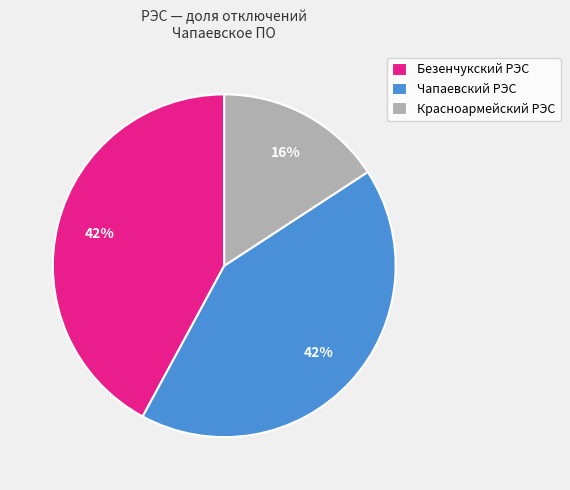

Do Чапаевский РЭС and Красноармейский РЭС together represent more than half of the pie?

Yes